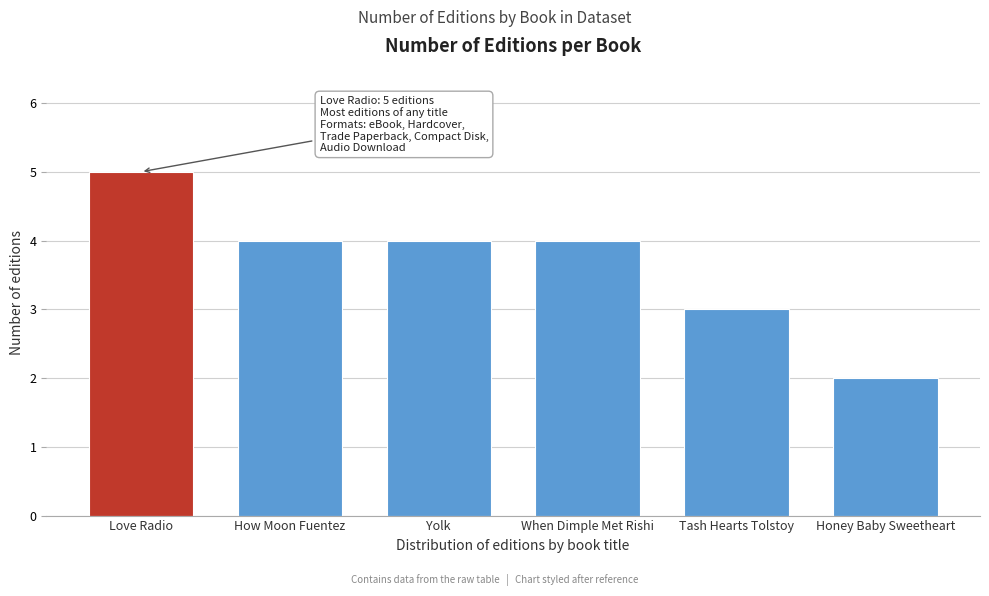

Reading right to left, extract all data points from this chart.

2	3	4	4	4	5